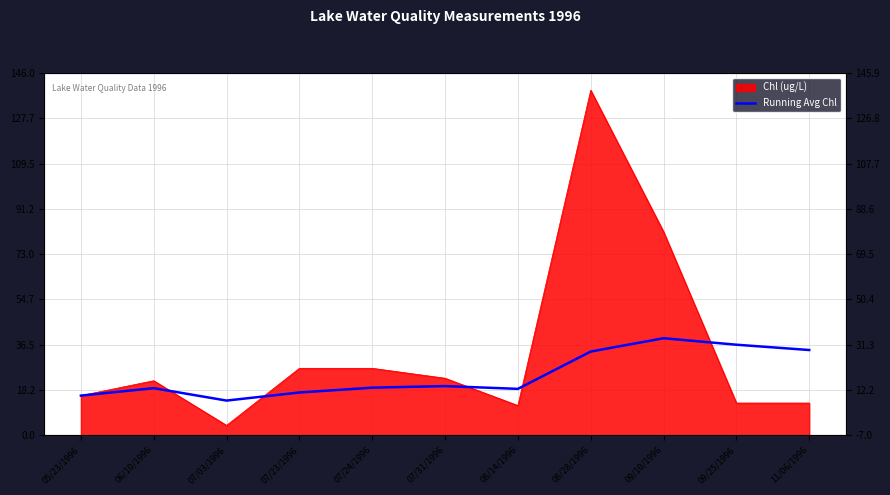

What is the label of the 7th point from the right?

07/24/1996